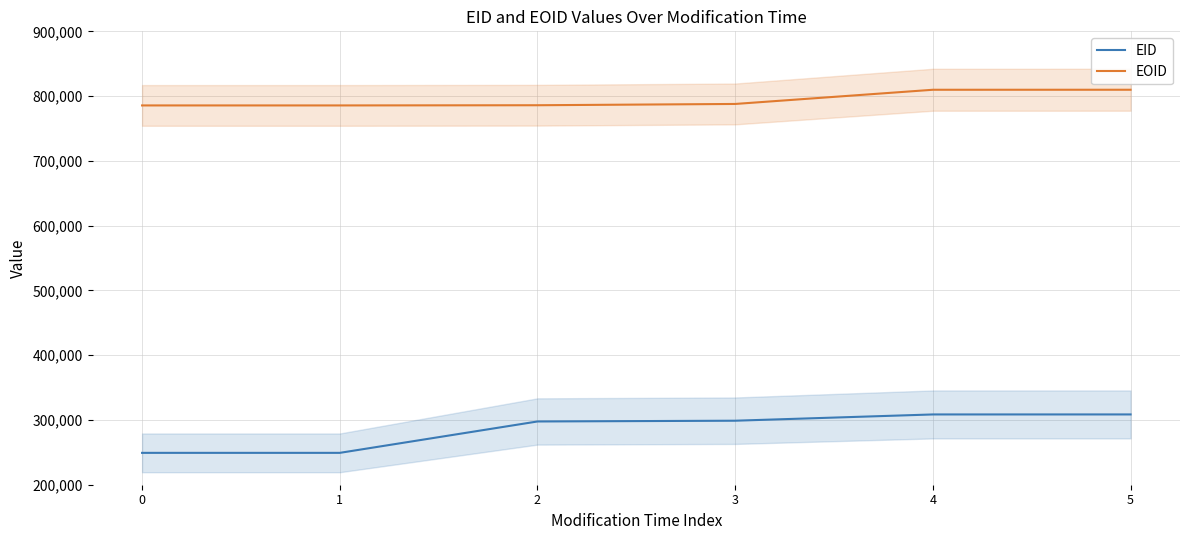

What is the sum of all EID values?

1711883